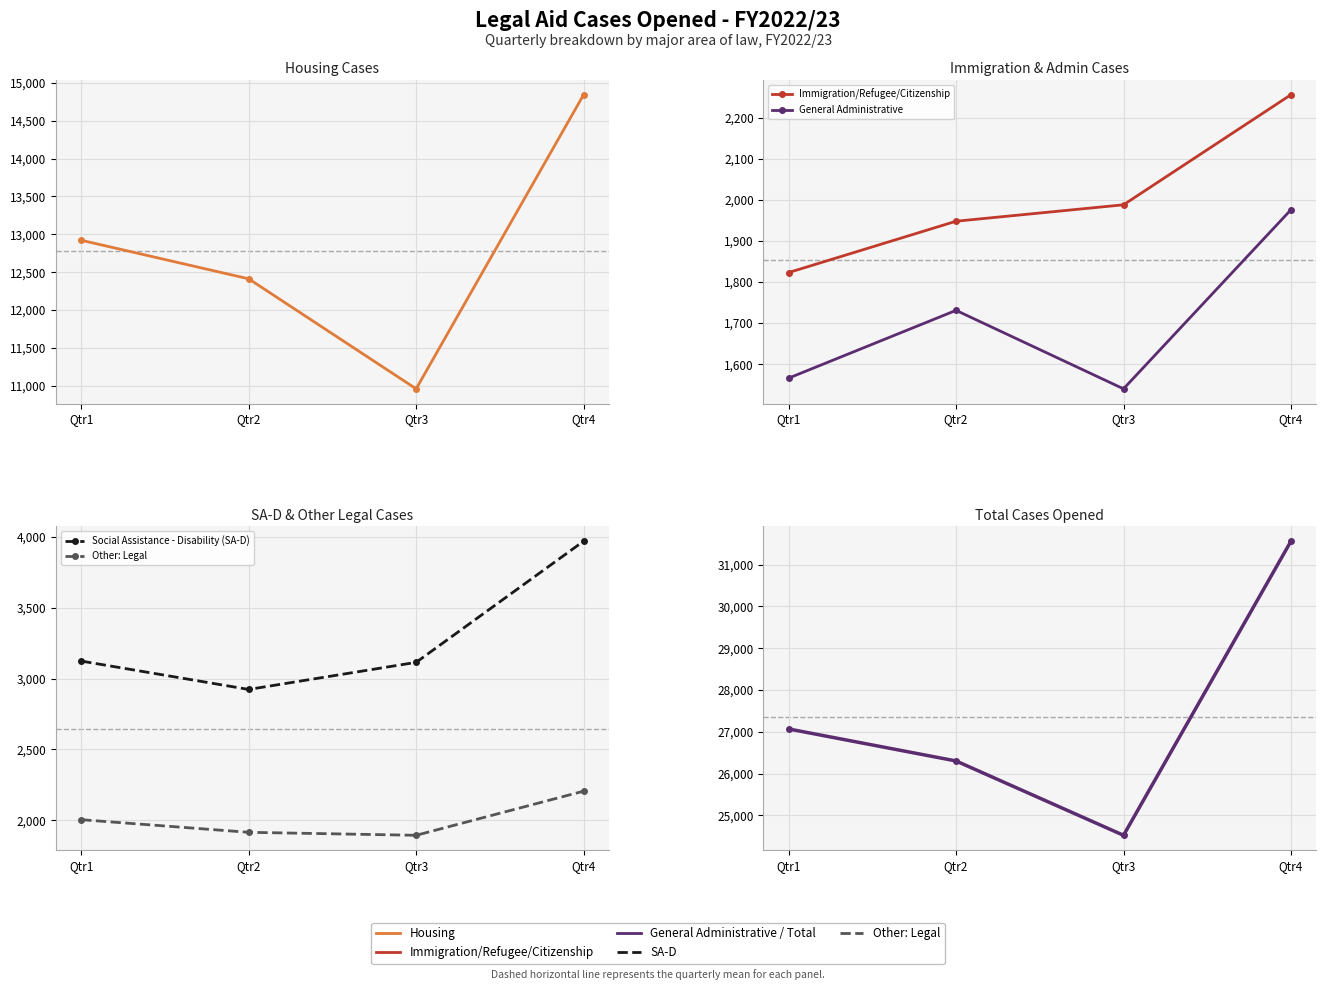

What is the sum of all Social Assistance - Disability (SA-D) values?

13128